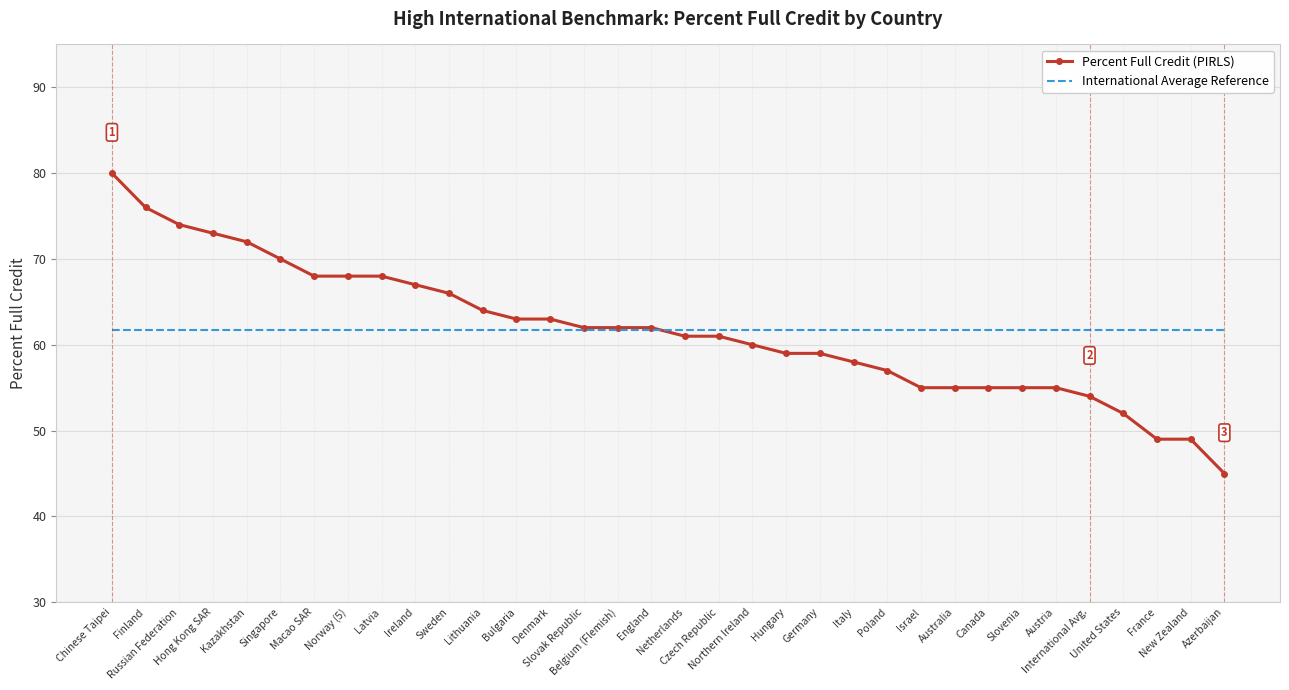

At Czech Republic, list the series in order from smallest to largest.

Percent Full Credit (PIRLS), International Average Reference